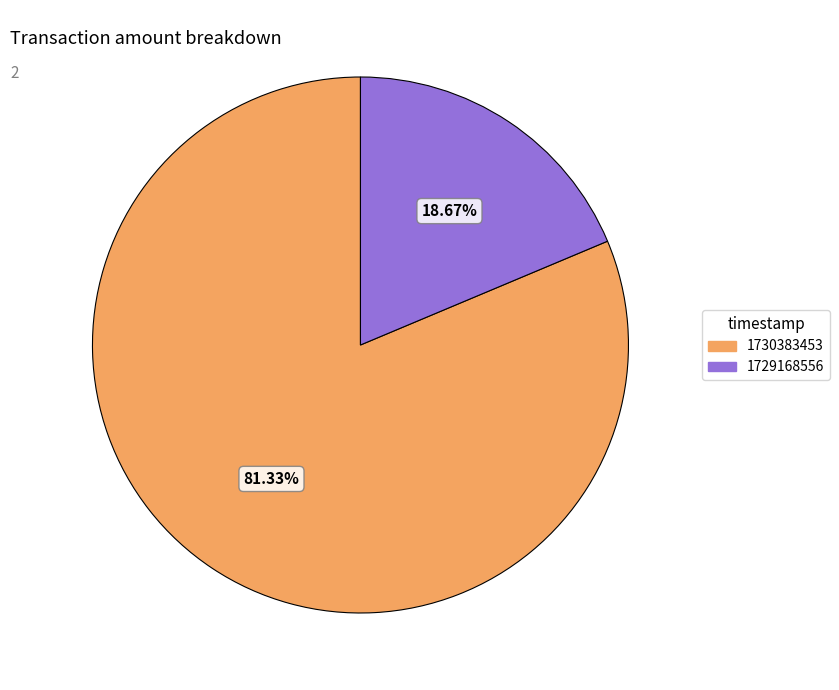

To the nearest percent, what portion does 1729168556 represent?

19%